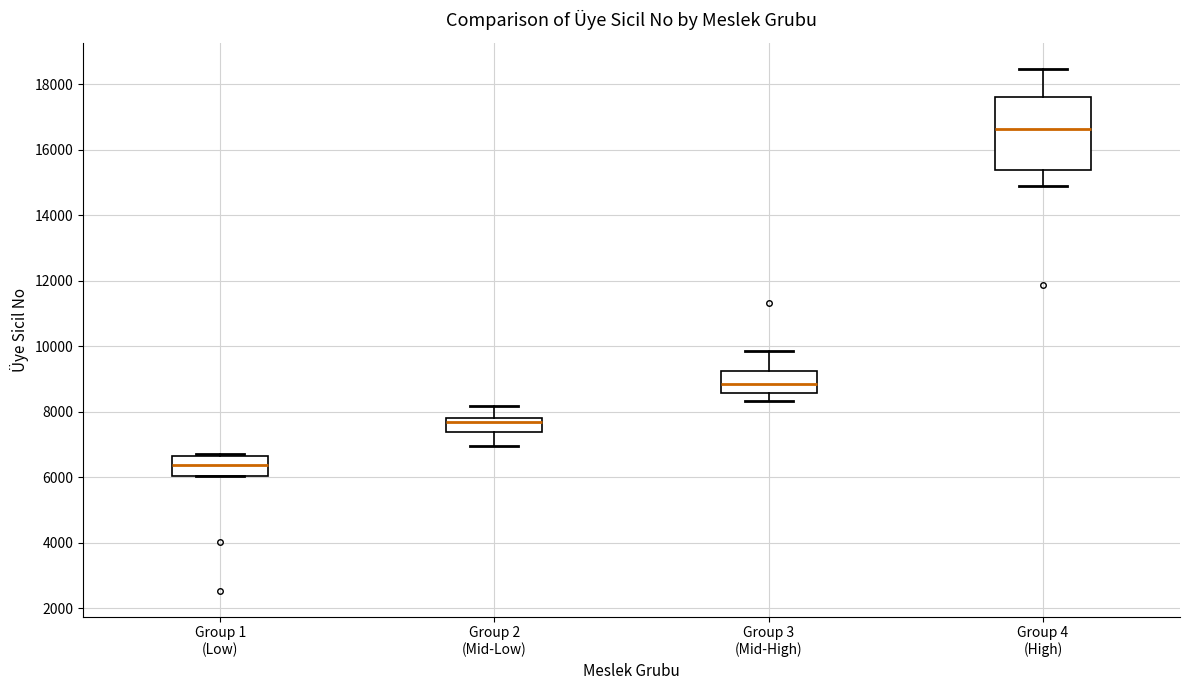

Where does the median line of the box for Group 1 (Low) sit on the y-axis? The values are not printed on the chart, so give them approximately, as read against the axis.

6400